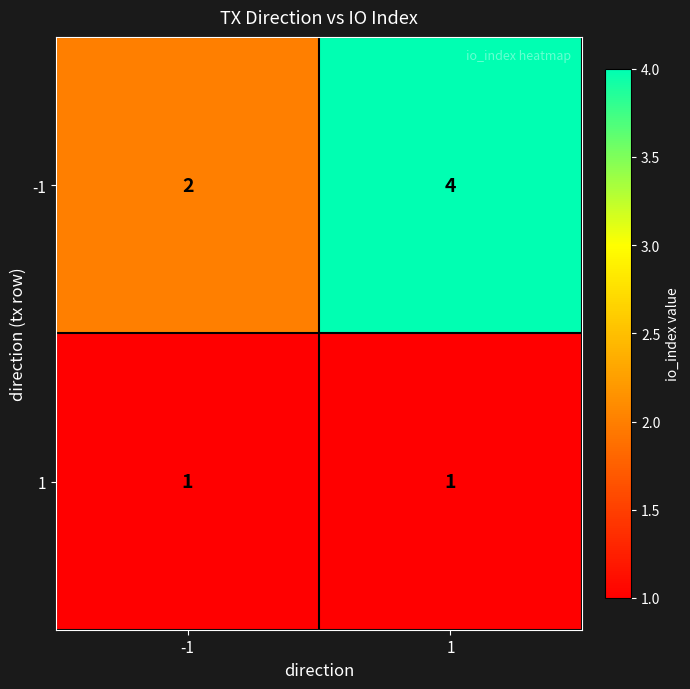

Rank the series by their average value, from lowest to highest.

1, -1